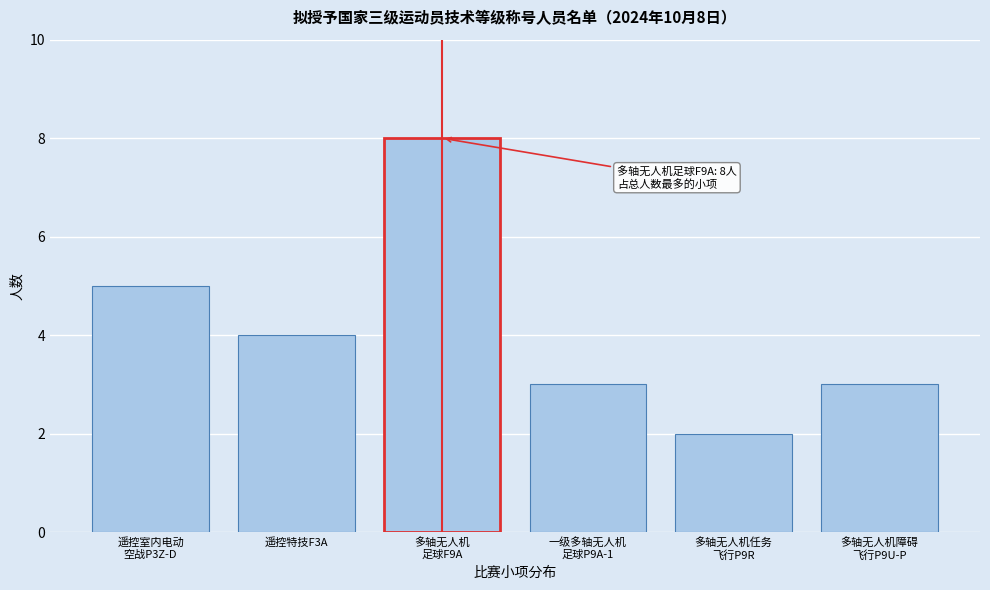

Reading left to right, what are all the values shown in this chart?

5	4	8	3	2	3